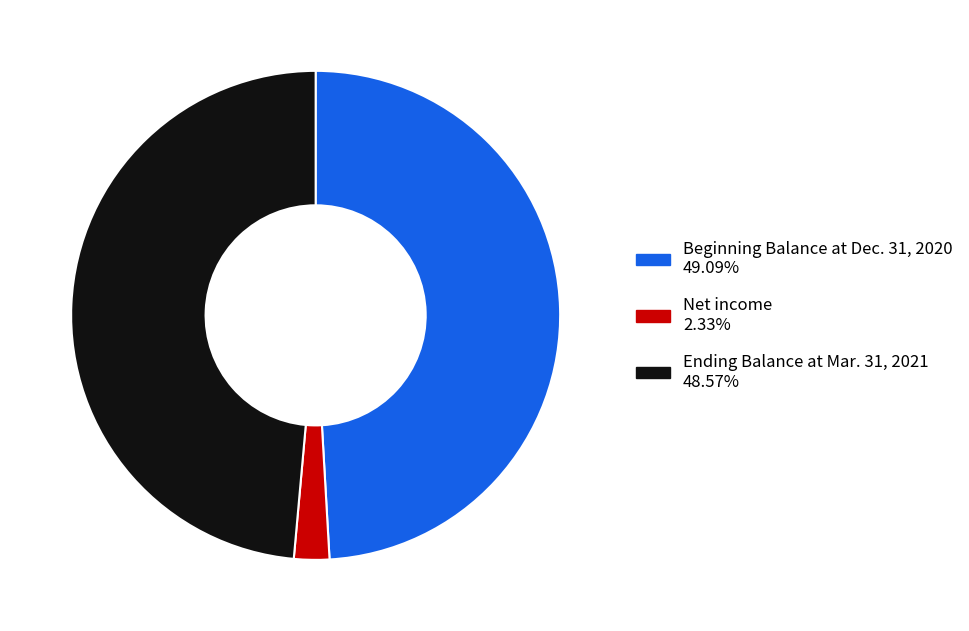

Combined, do Ending Balance at Mar. 31, 2021 and Net income account for over 50%?

Yes